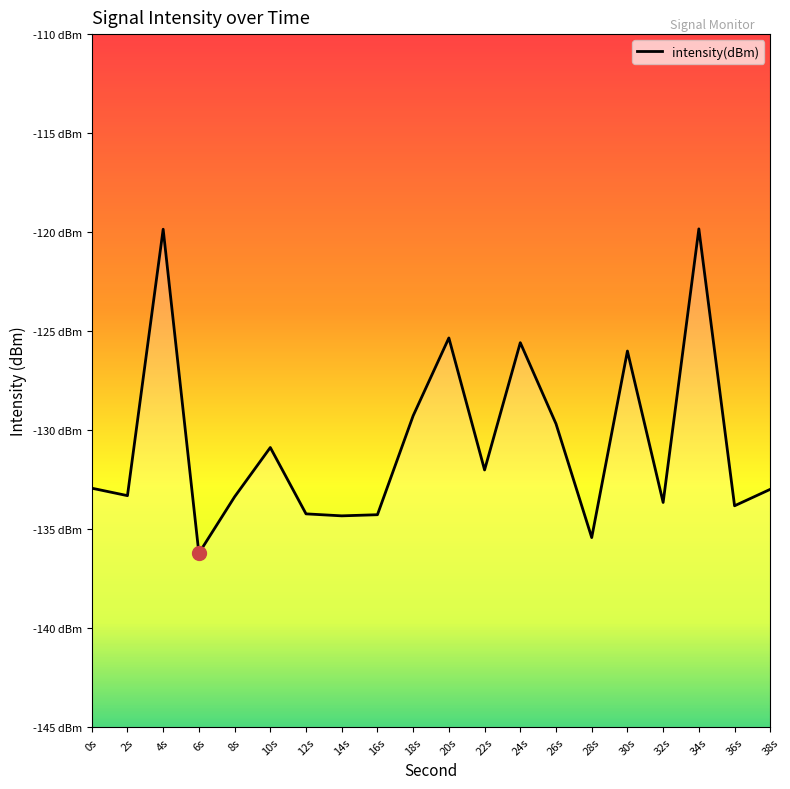

List the labels in order of value, largest first.

34s, 4s, 20s, 24s, 30s, 18s, 26s, 10s, 22s, 0s, 38s, 2s, 8s, 32s, 36s, 12s, 16s, 14s, 28s, 6s